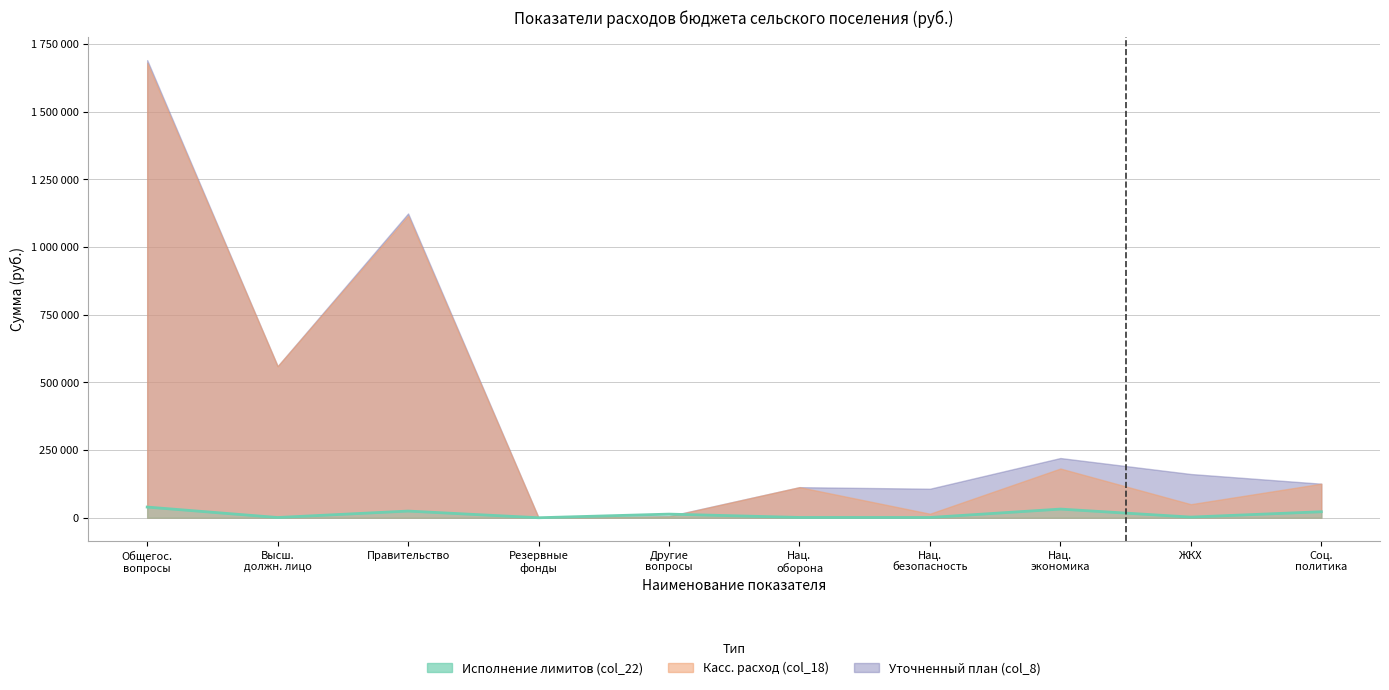

How many values are above zero?

9